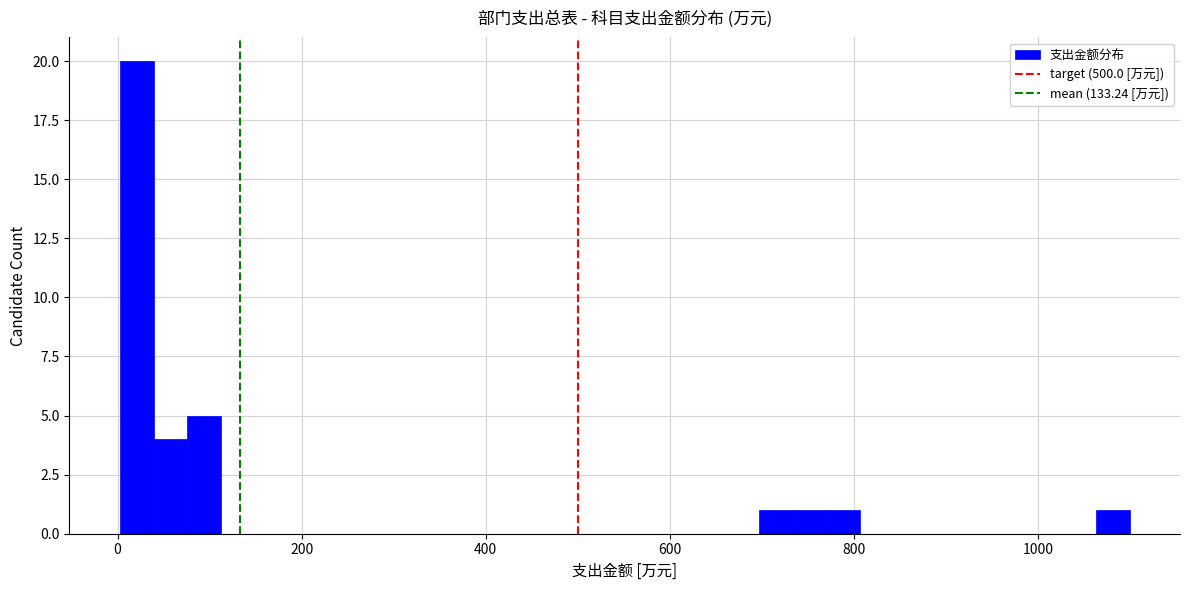

Read against the x-axis, roughly where is the centre of the tallest bar?

20